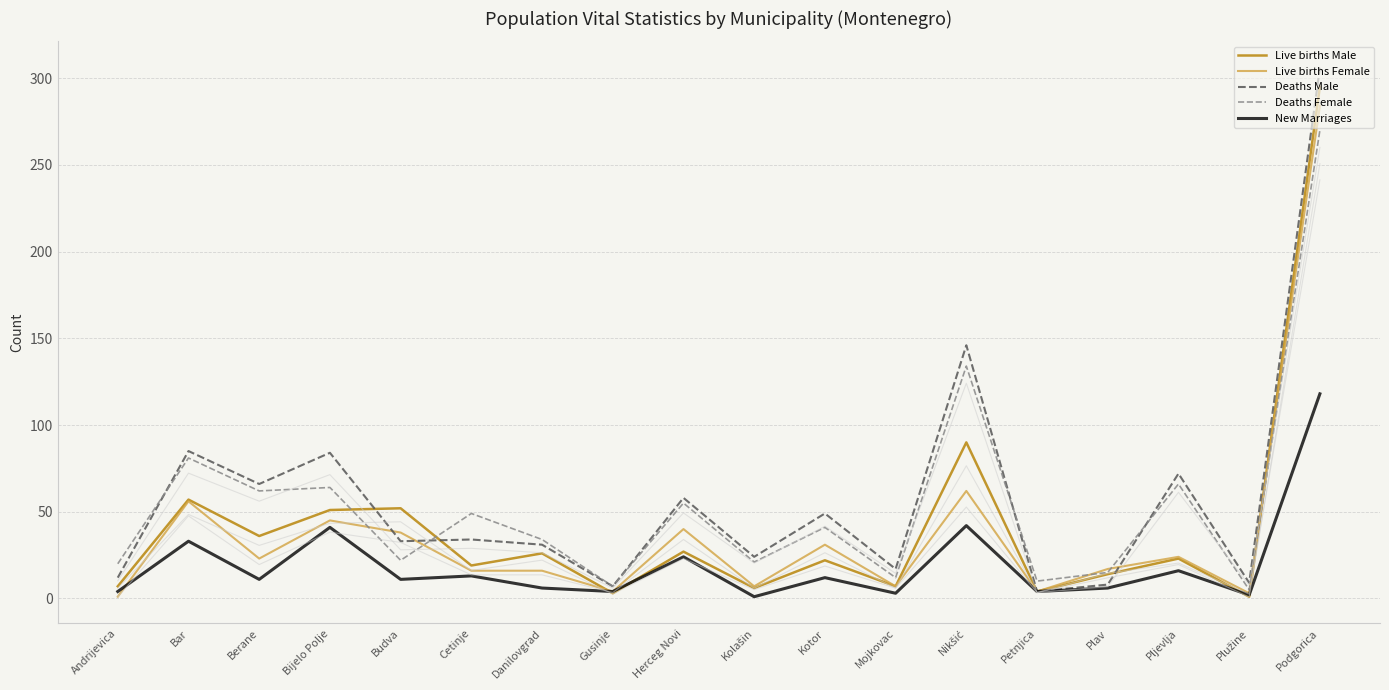

Which series changed the most between Andrijevica and Danilovgrad?

Live births Male